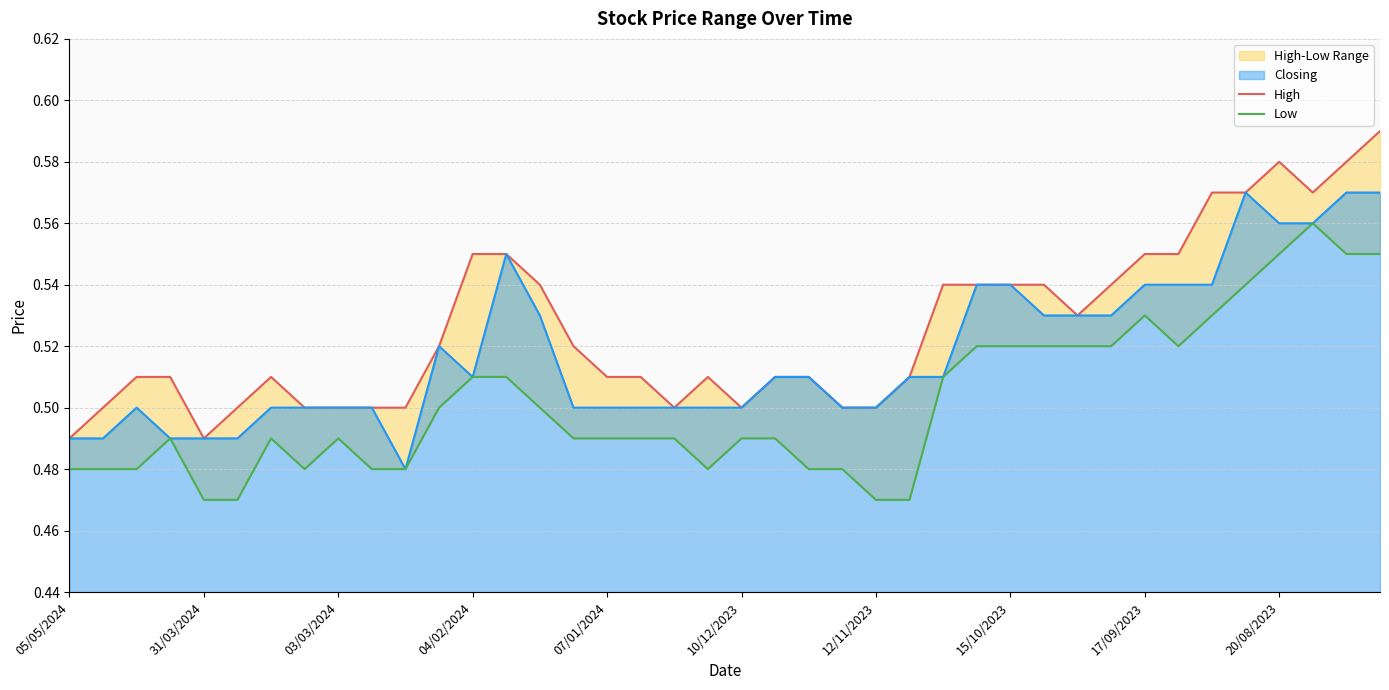

True or false: Low has a value of 0.8 at 15.

False